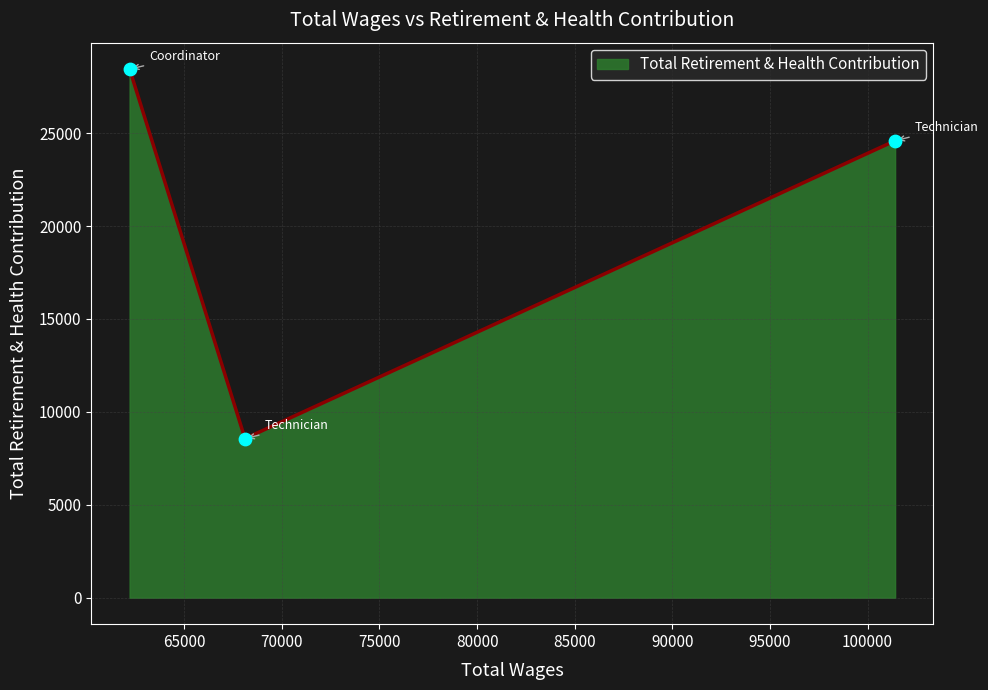

What is the maximum value shown in the chart?

28445